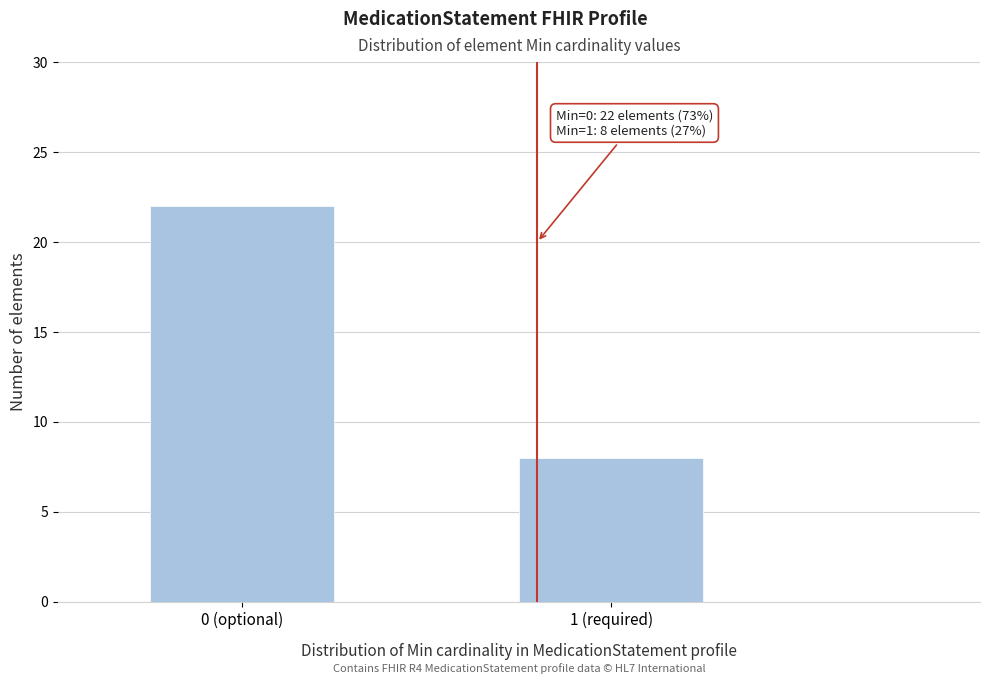

Reading left to right, list all the values displayed in this chart.

0 (optional)=22	1 (required)=8